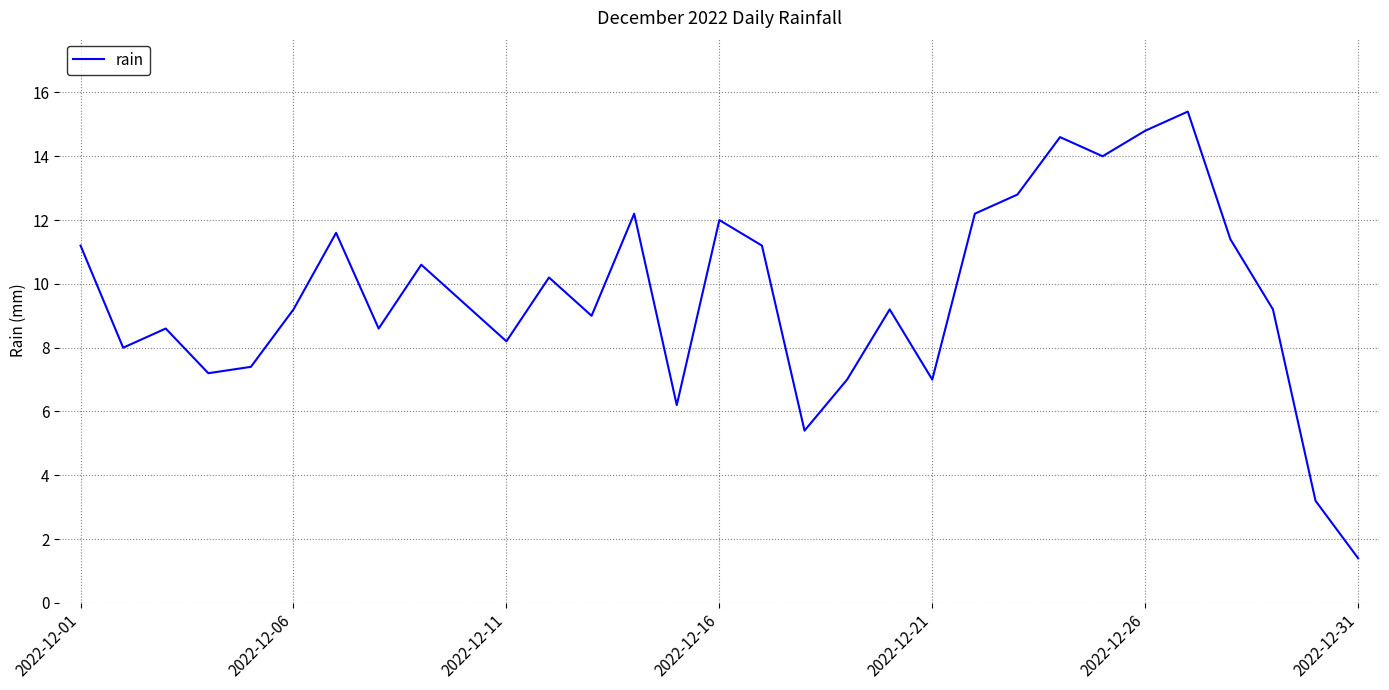

What is the maximum value shown in the chart?

15.4